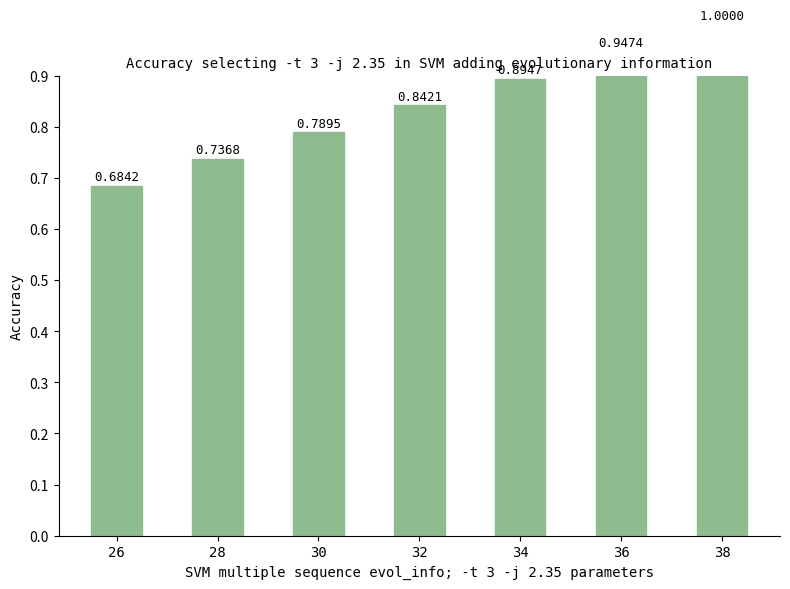

Which category has the highest value across all series?

38